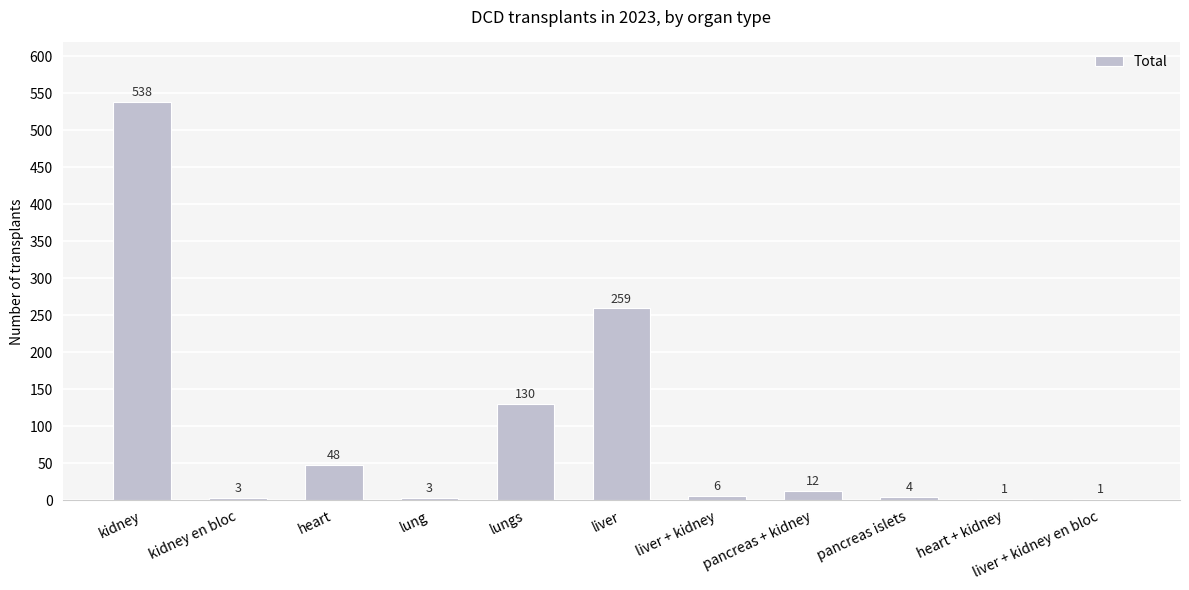

Is it true that the value at kidney en bloc is 3?

True